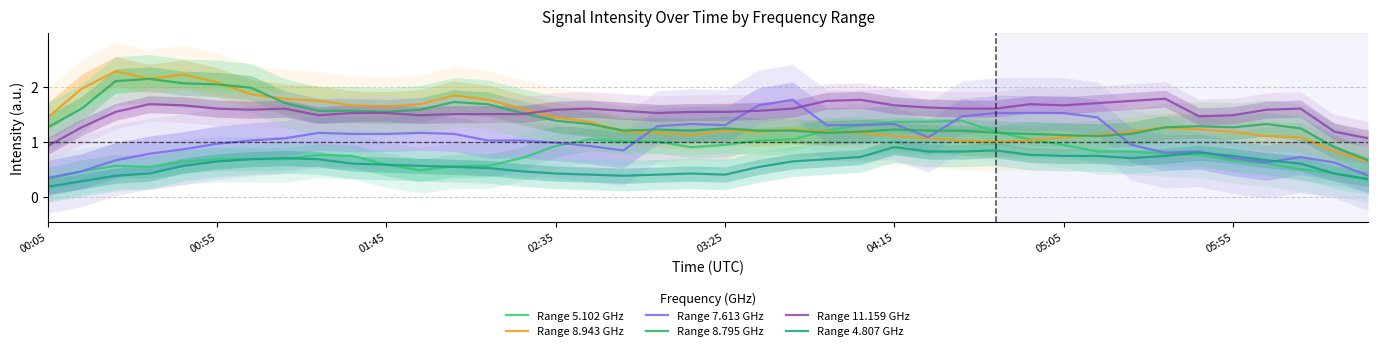

True or false: Range 8.943 GHz has more than 2 interior local peaks.

True